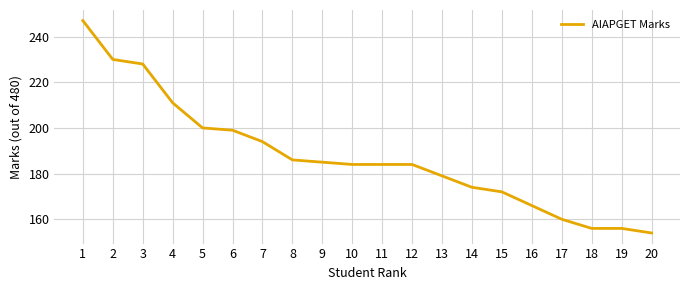

What value does the data have at 4?

211